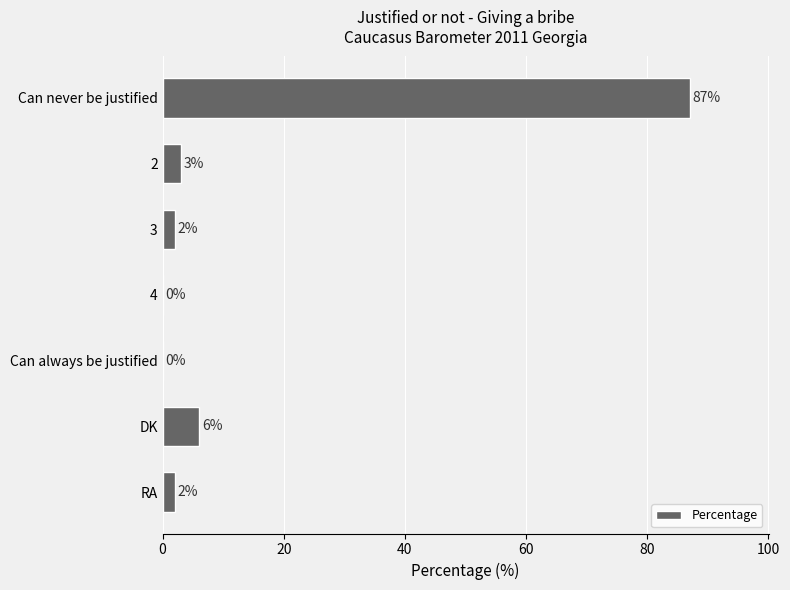

Where is the data nearest to the value 43?

DK